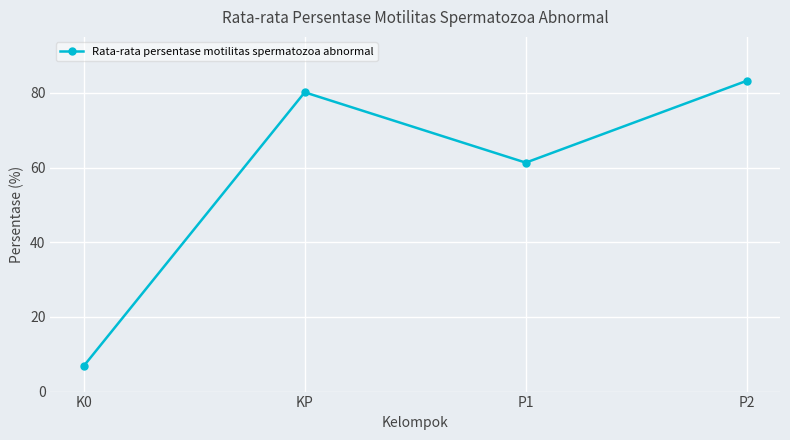

What is the label of the 4th point from the left?

P2